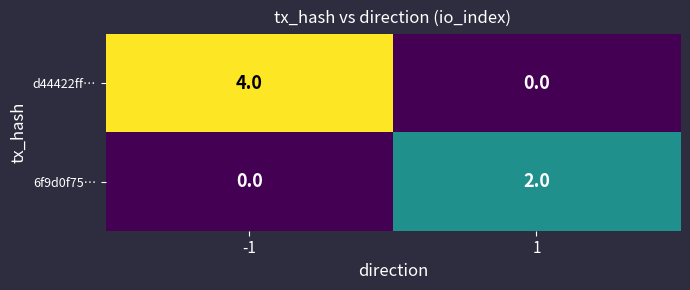

Reading right to left, what are all the values shown in this chart?

d44422ff…: 0	4
6f9d0f75…: 2	0